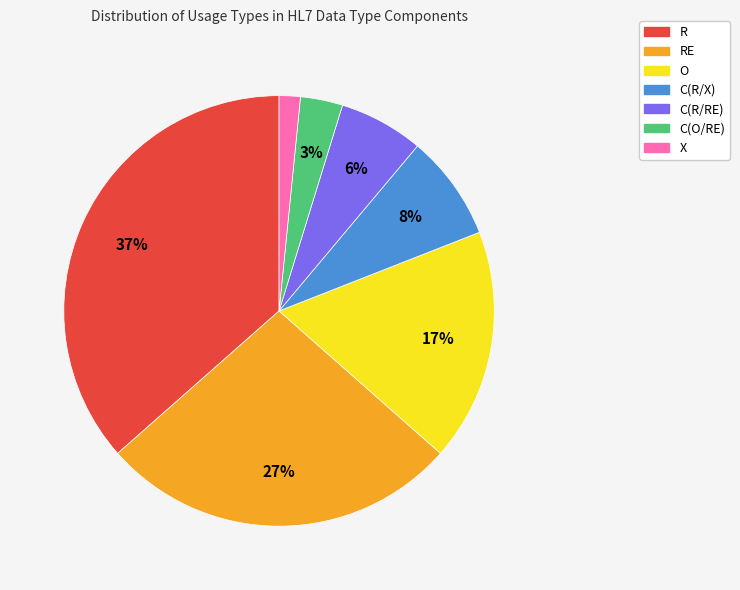

Is there any slice that represents more than half of the pie?

No